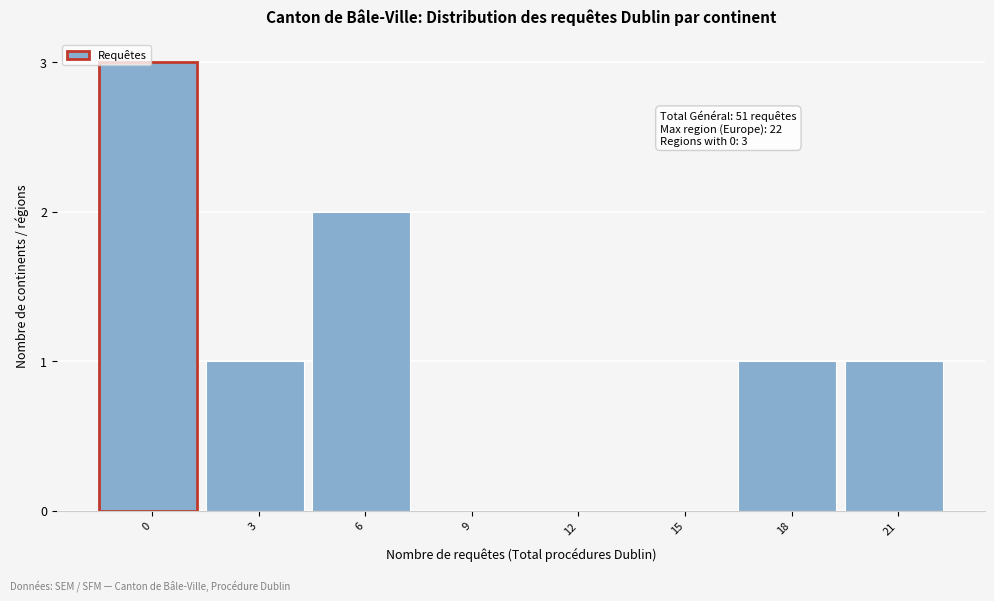

Is it true that the value at 6 is 2?

True